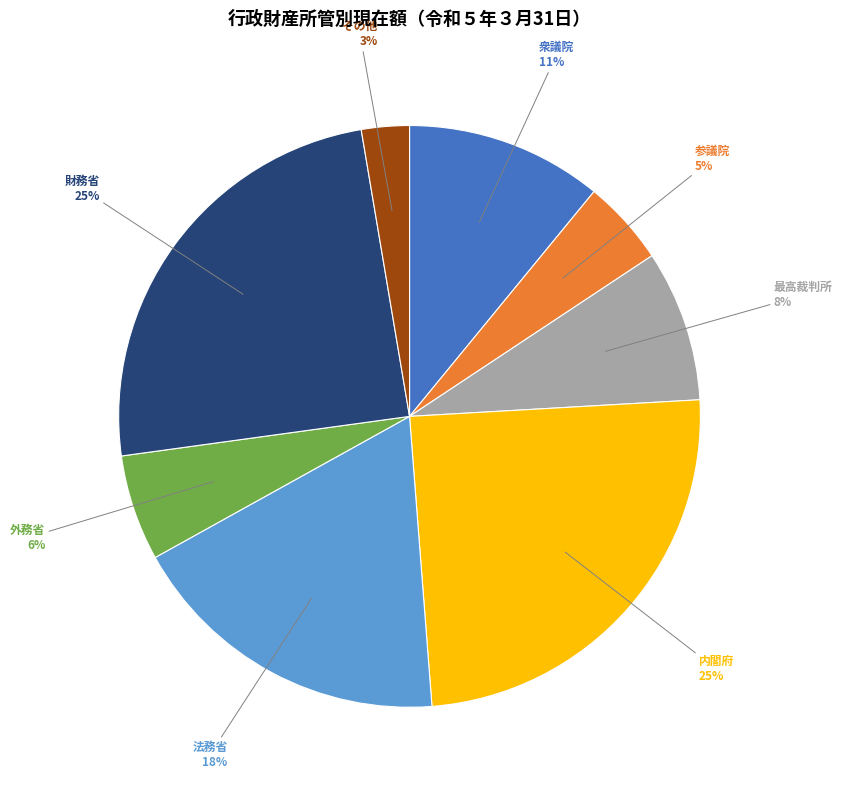

To the nearest percent, what is the average slice percentage?

12%